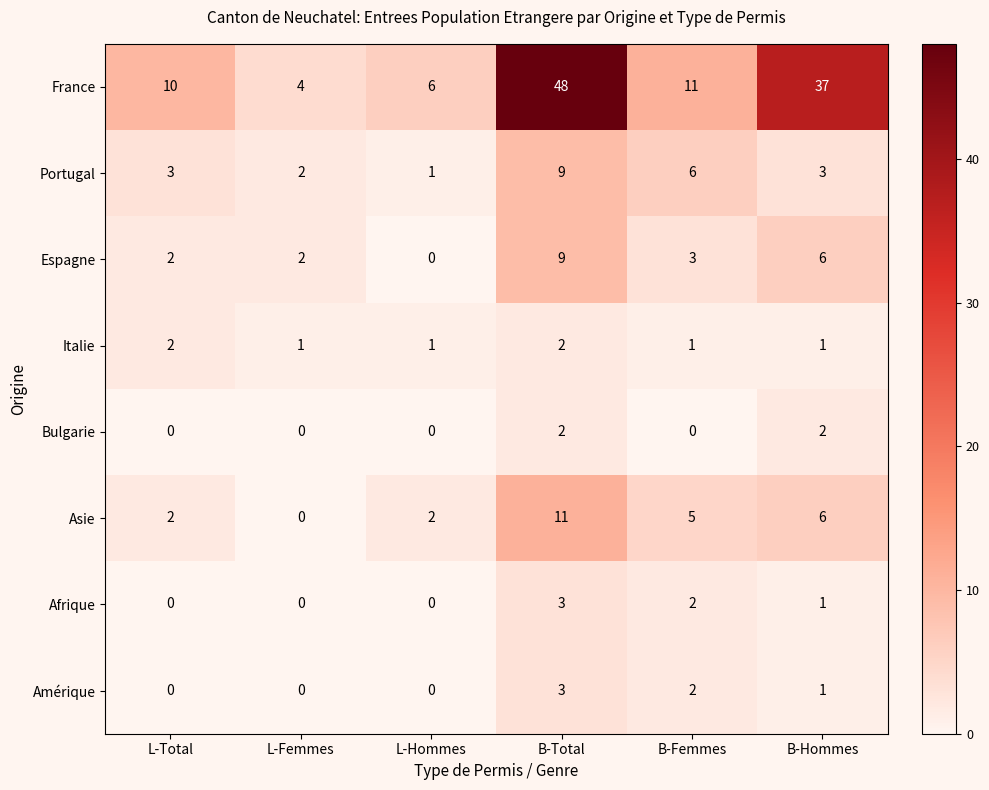

What is the sum of all France values?

116